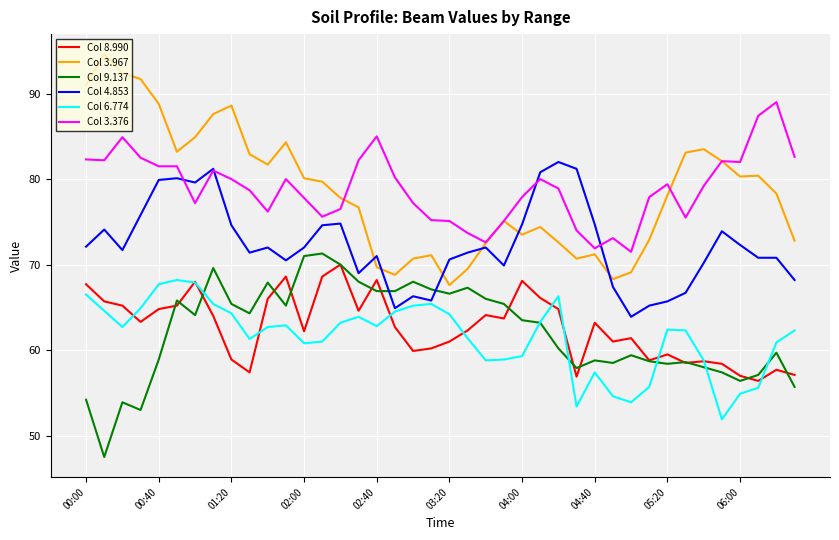

True or false: Col 6.774 and Col 3.376 cross at least once.

False